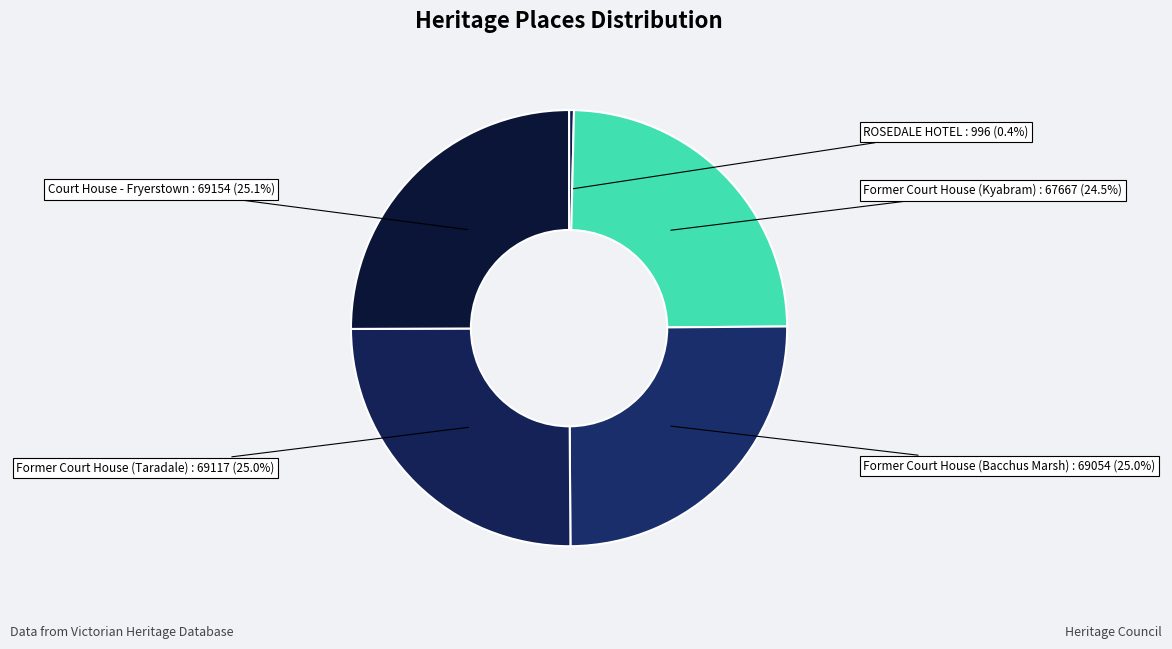

How many slices are in this pie chart?

5